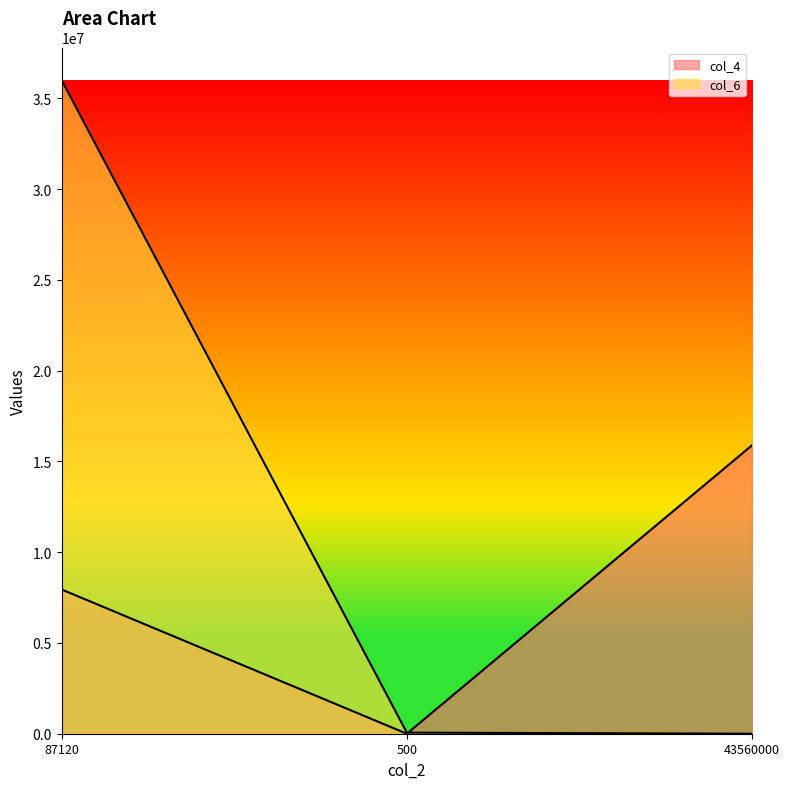

Reading left to right, transcribe all the data shown in this chart.

col_4: 87120=7943455	500=2	43560000=15886910
col_6: 87120=36000000	500=60000	43560000=600